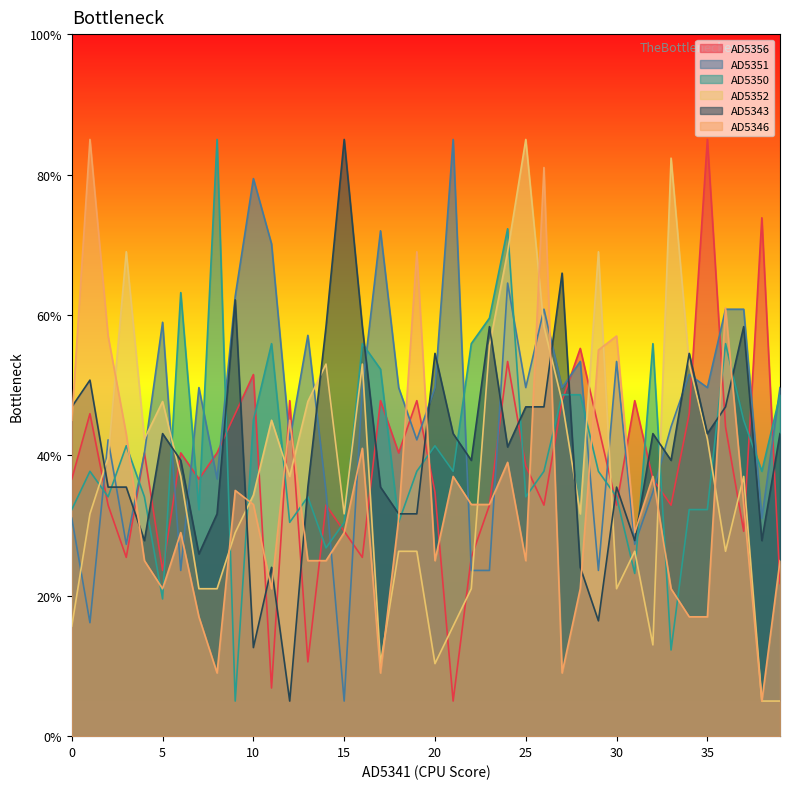

How many lines are shown in the chart?

6